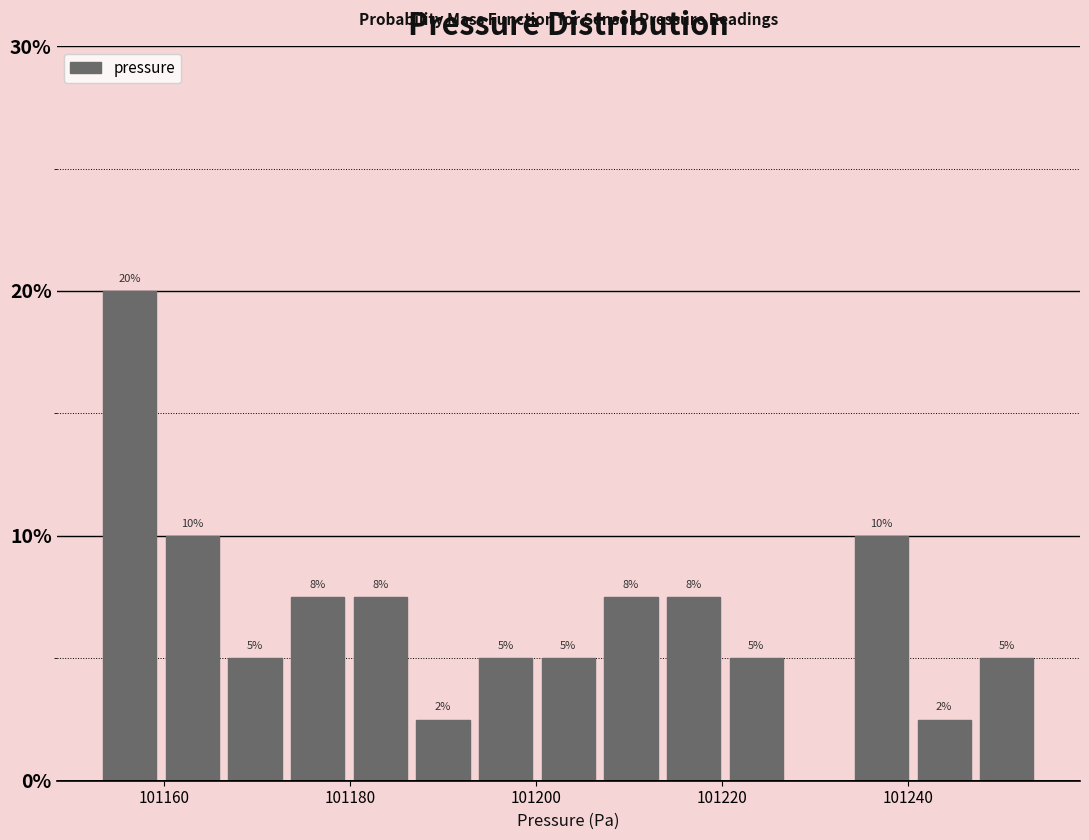

Around what value on the x-axis is the tallest bar? Give the approximate position of its centre, as read against the axis.

101156